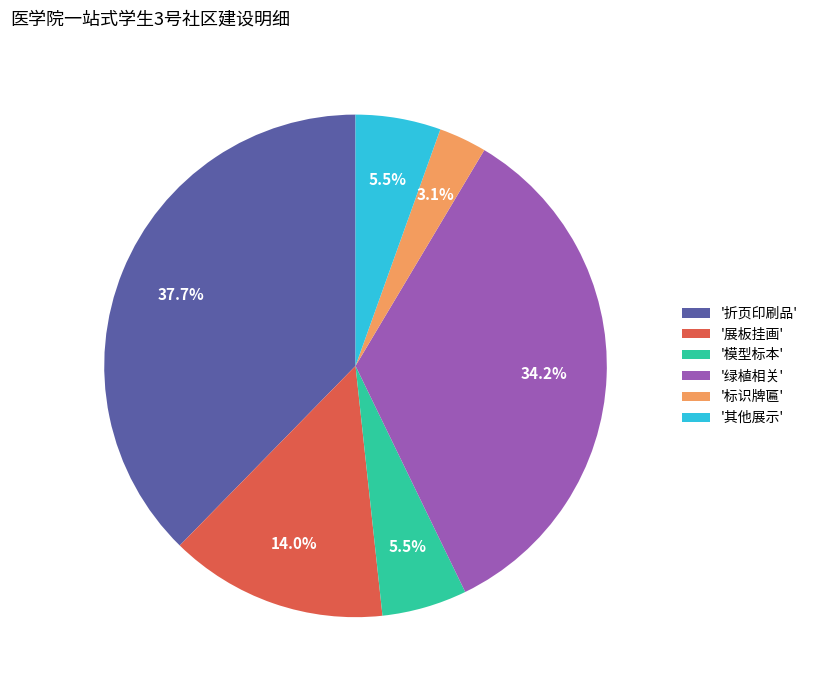

Does any single category account for the majority?

No